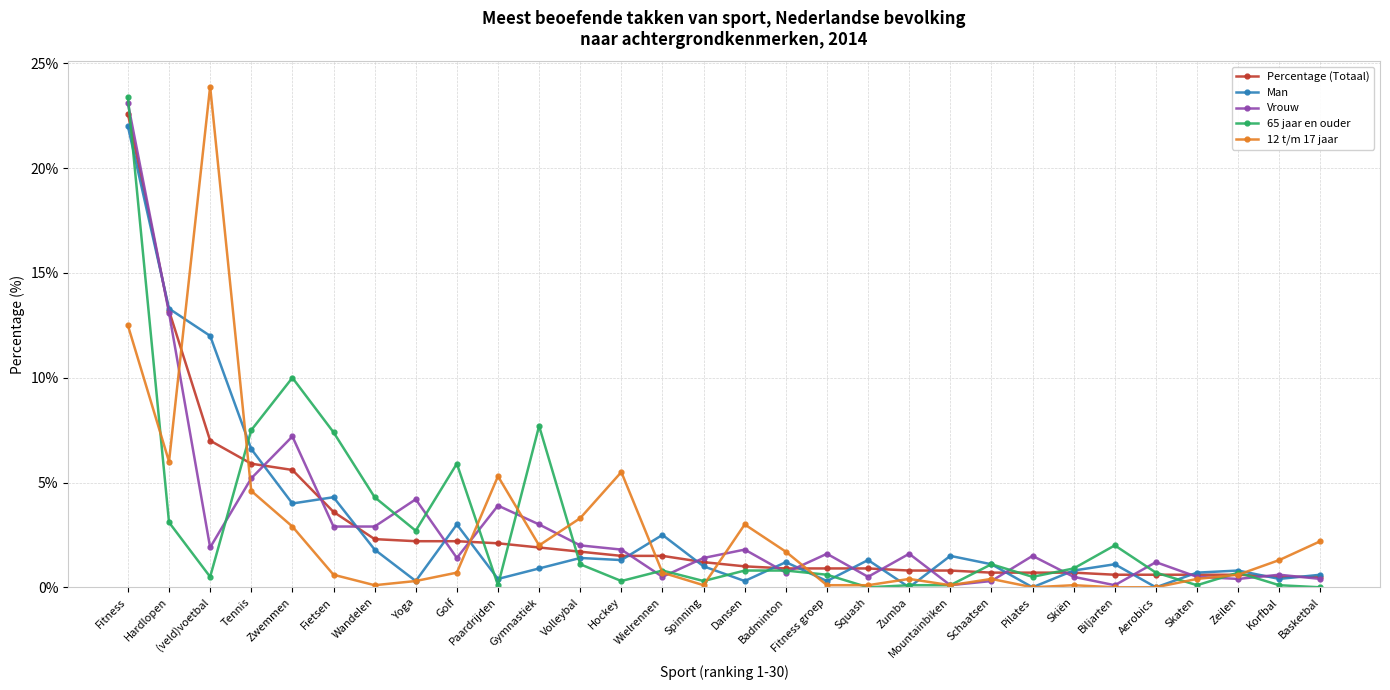

After their last crossing, which series has the higher values: 65 jaar en ouder or Man?

Man